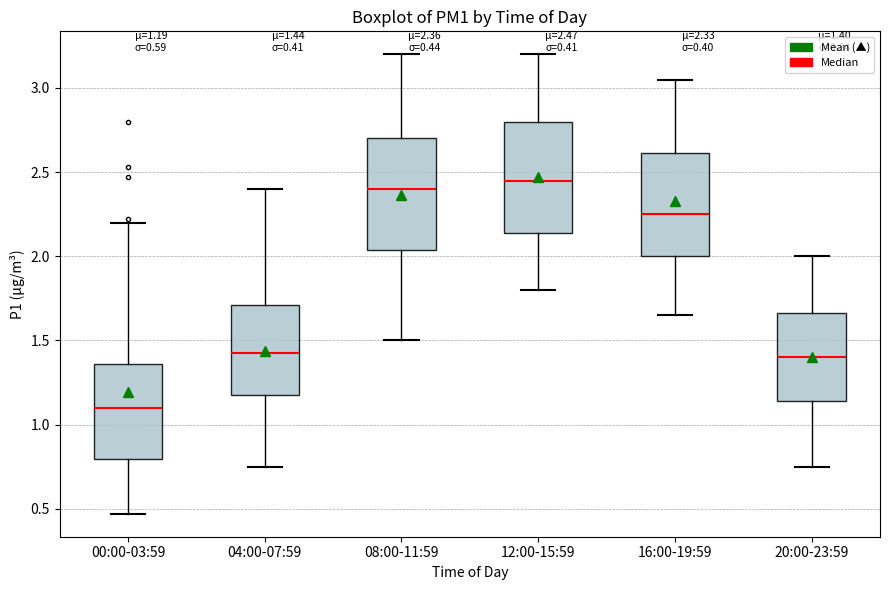

Which box has the highest median line?

12:00-15:59